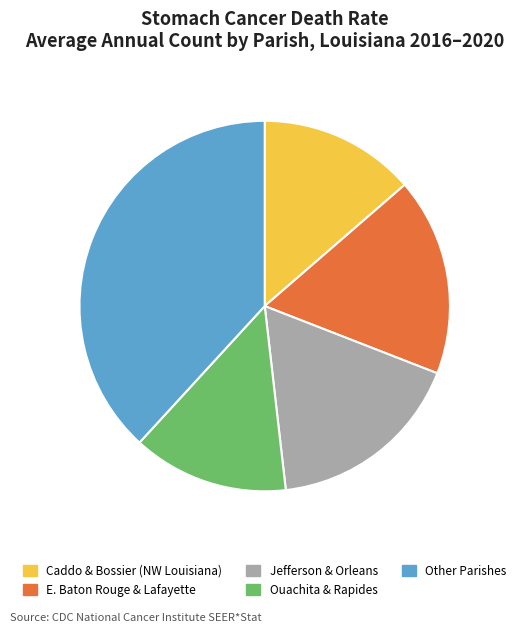

Does any single category account for the majority?

No